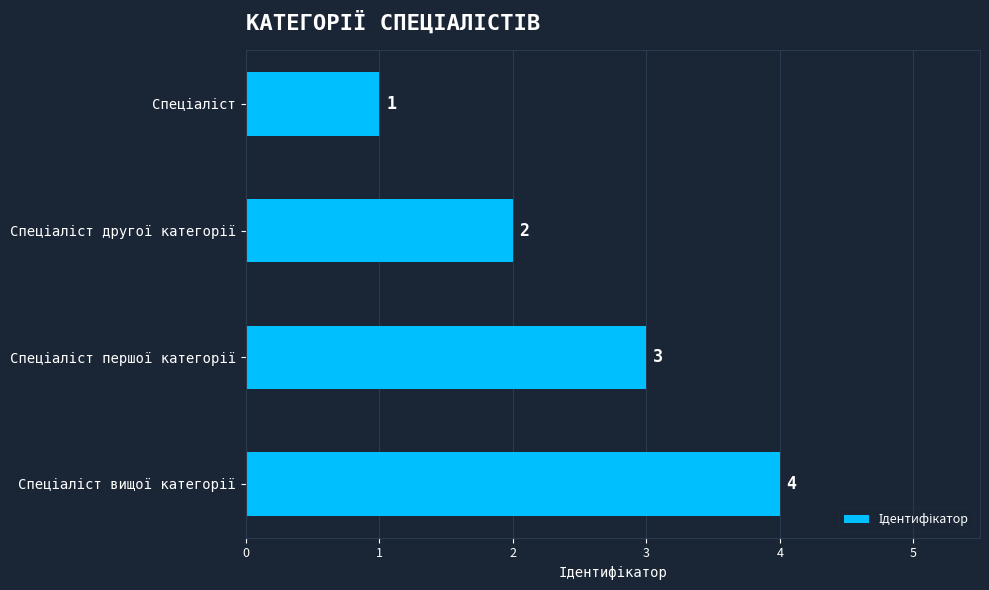

What is the maximum value shown in the chart?

4